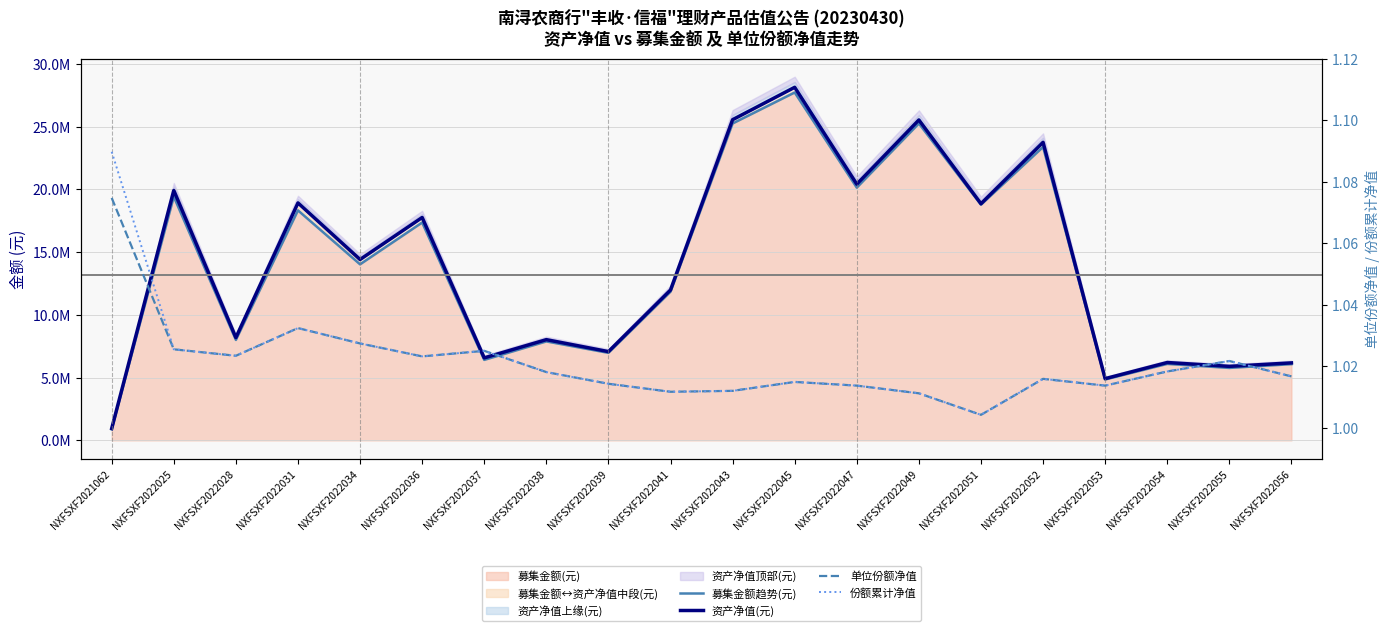

At which category is the sum across all series the highest?

NXFSXF2022045